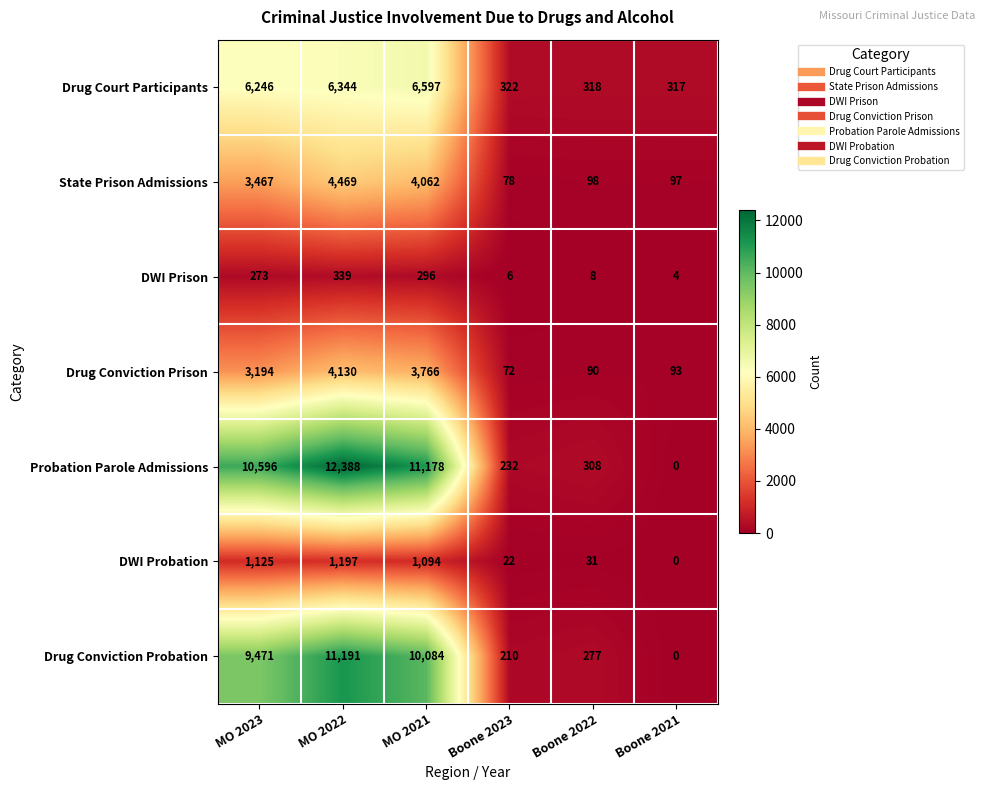

What is the approximate value of DWI Prison at MO 2023, to the nearest 50?

250